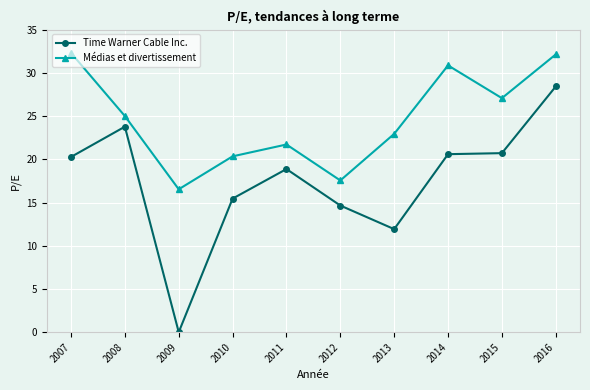

The value of Médias et divertissement at 2013 is 34.9. True or false?

False